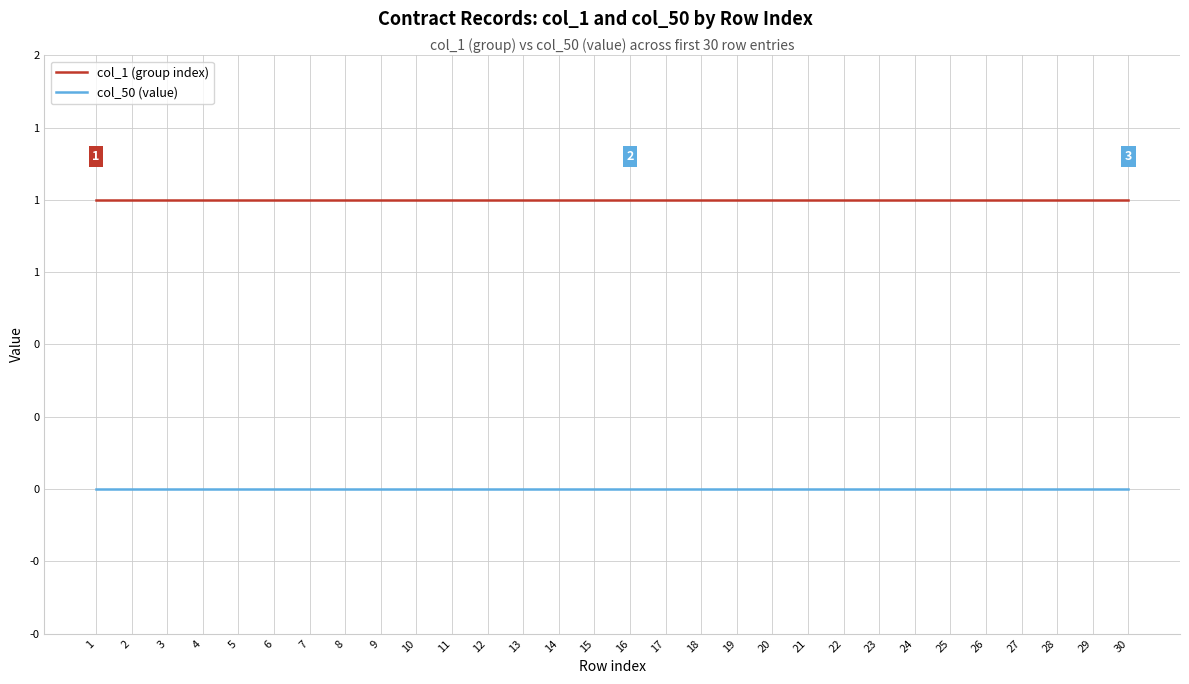

What are all the series names shown in the legend?

col_1 (group index), col_50 (value)